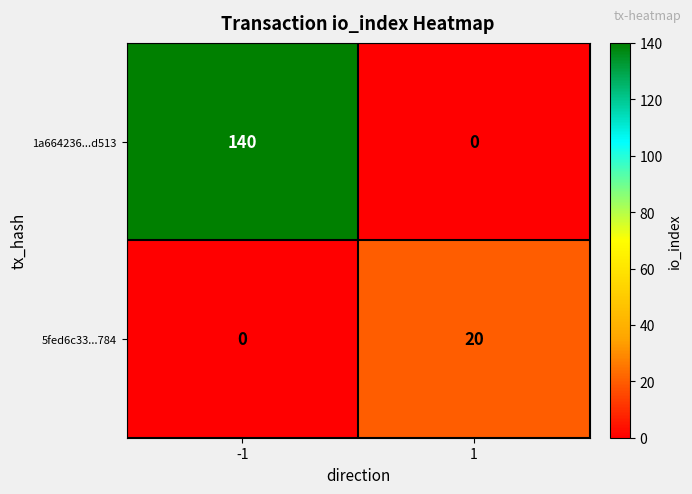

Which series has the largest range (max minus min)?

1a664236...d513